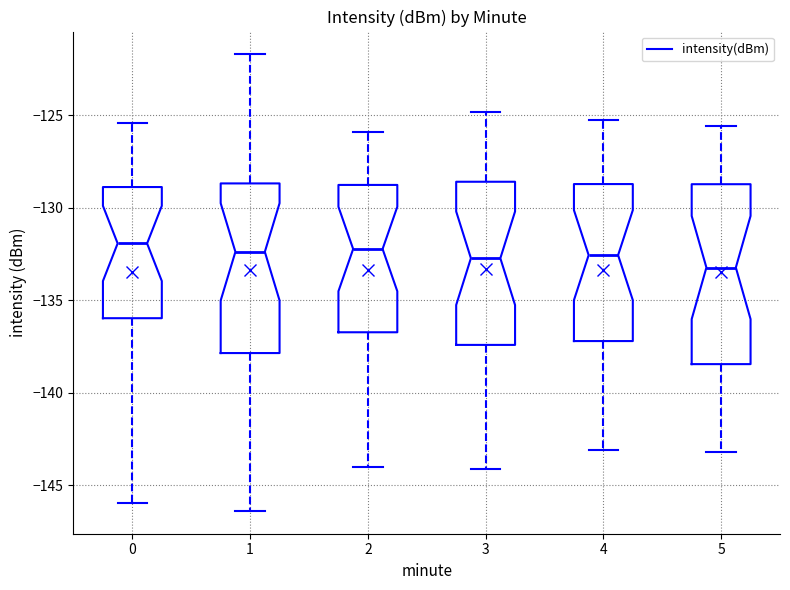

Where does the median line of the box at x = 2 sit on the y-axis? The values are not printed on the chart, so give them approximately, as read against the axis.

-132.0